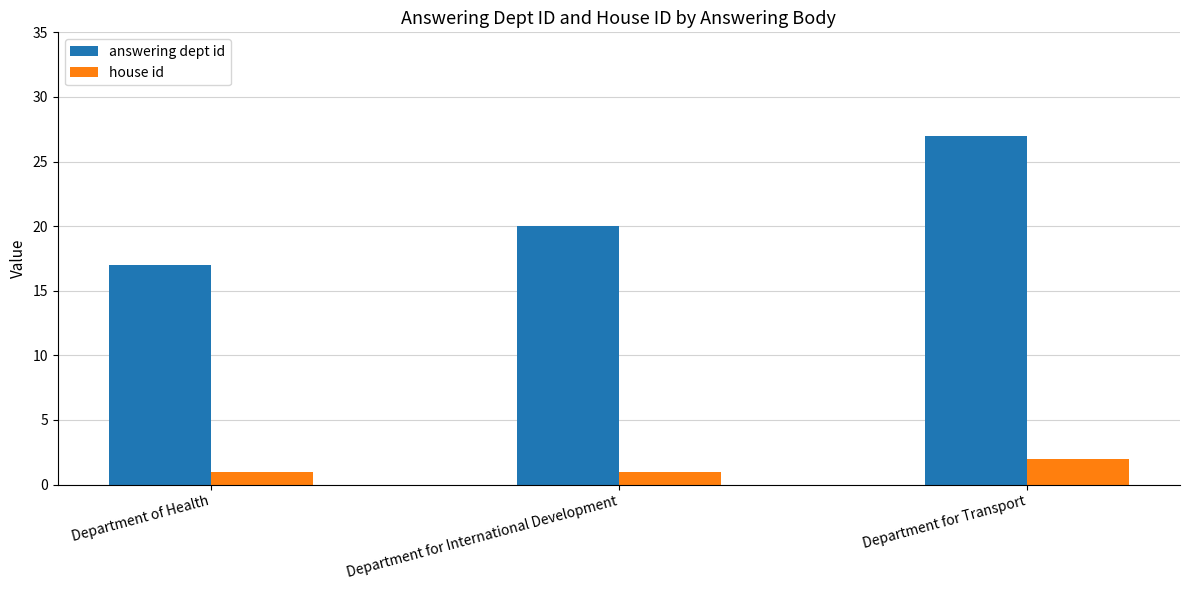

What is the difference between the highest and lowest values at Department of Health?

16